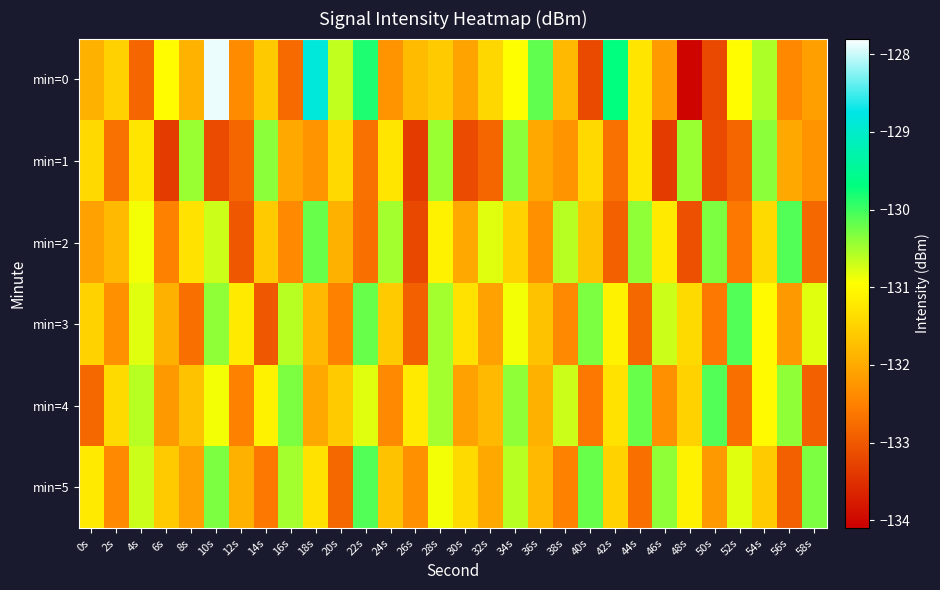

Which has a higher value, 36s or 28s?

36s